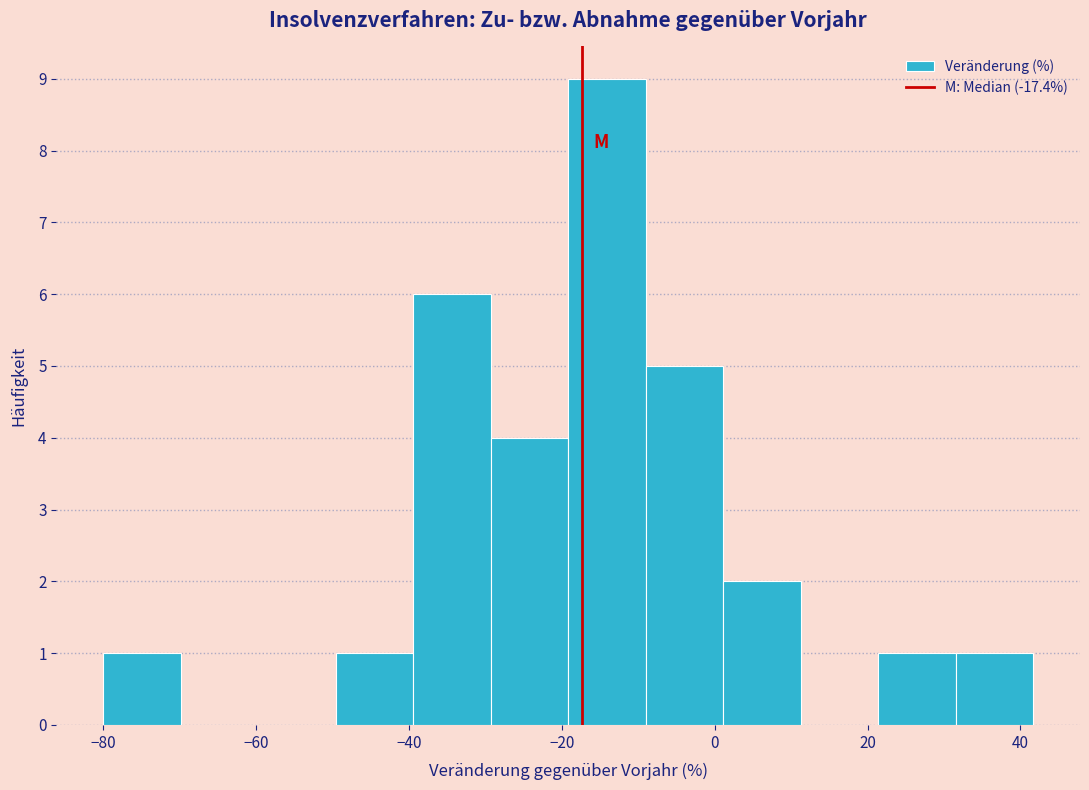

What is the height of the bar covering -20 to -10 on the x-axis? Neither the bar edges nor the heights are printed on the chart, so give them approximately, as read against the axes.

9